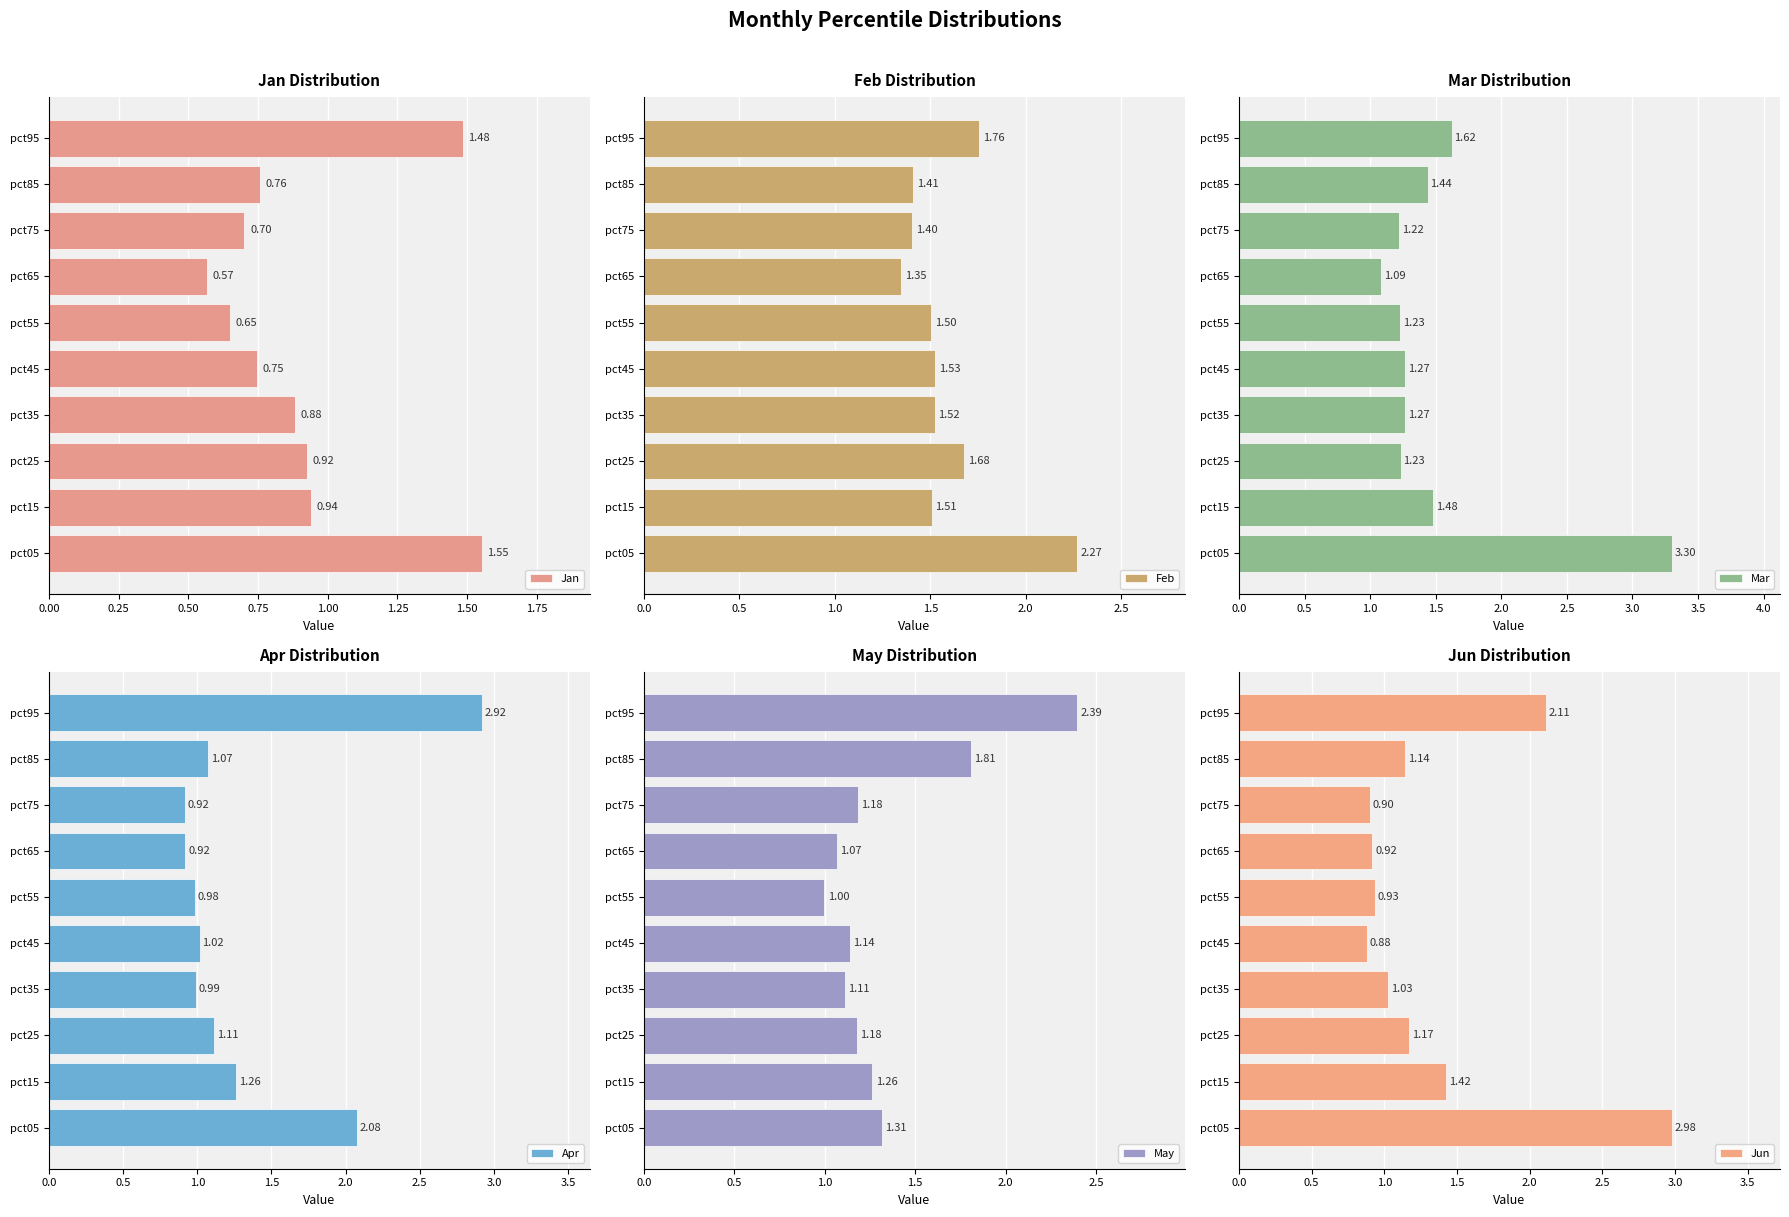

True or false: Apr has a value of 2.1 at pct15.

False